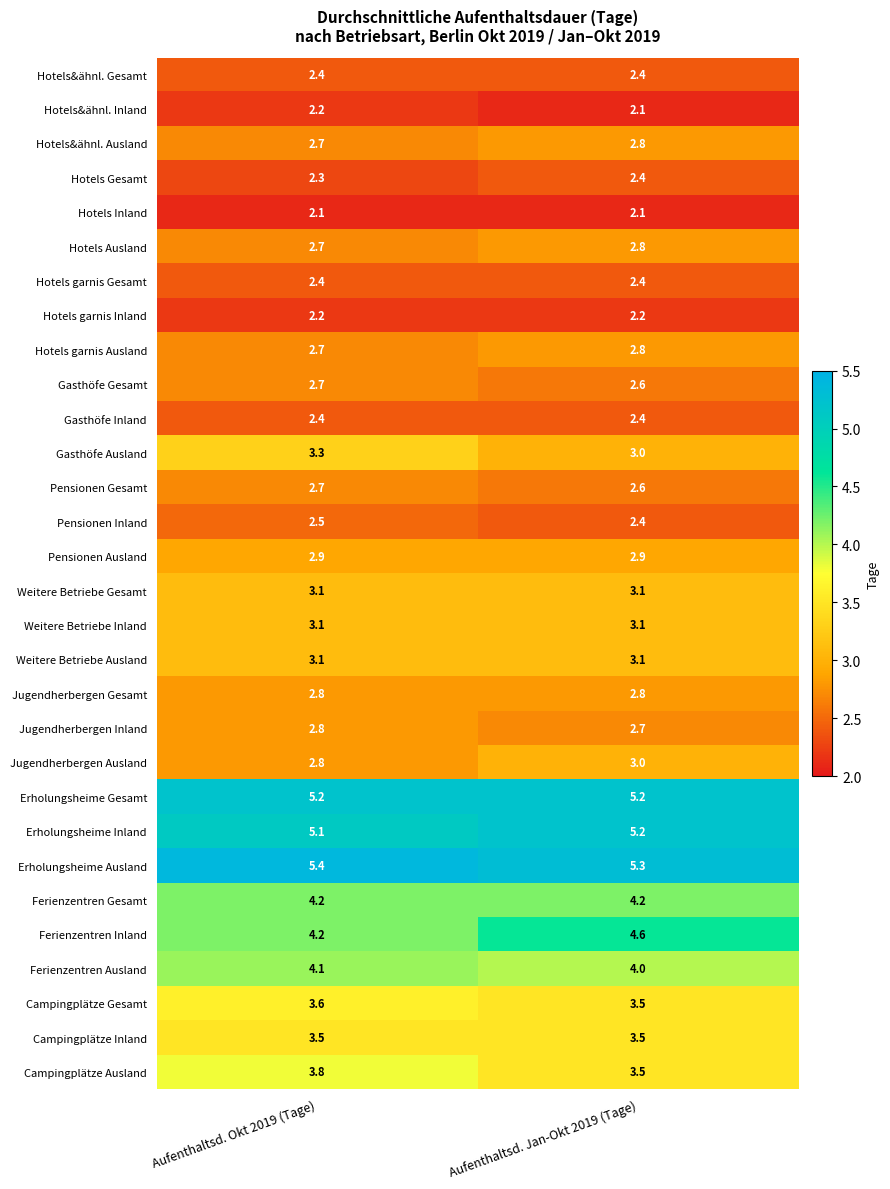

Which series has the widest spread of values?

Ferienzentren Inland